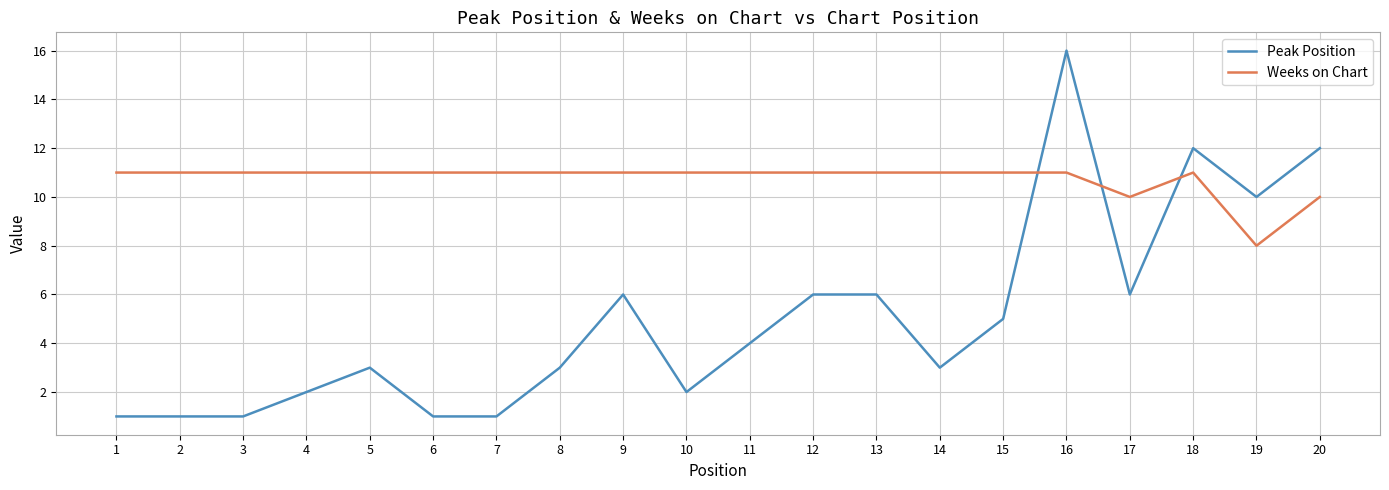

Which series has the widest spread of values?

Peak Position